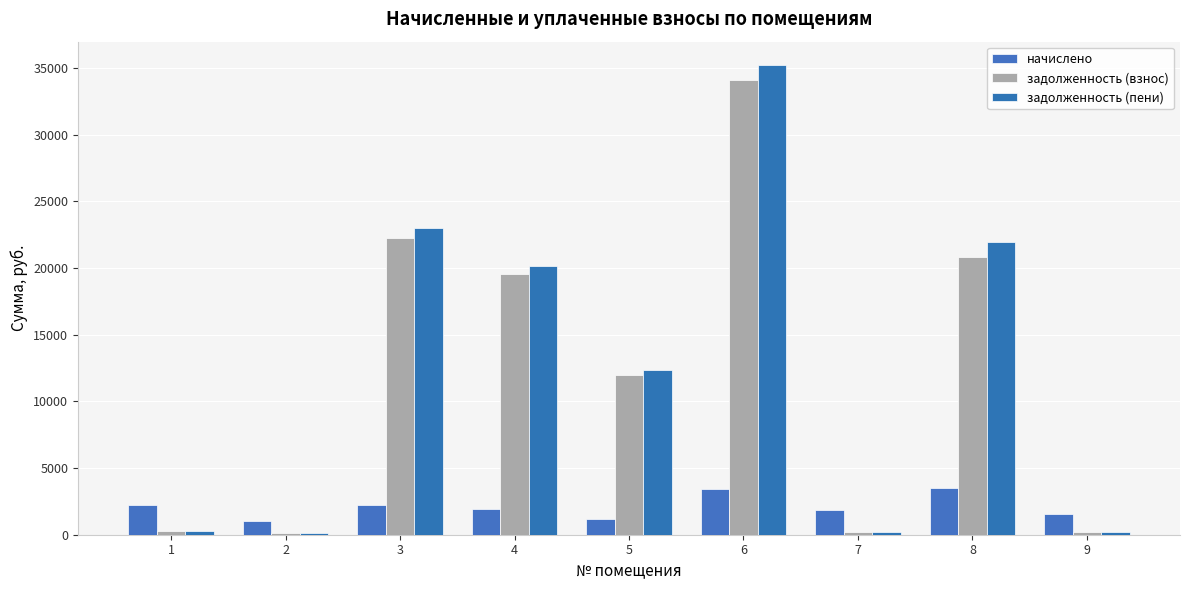

At how many categories does at least one series exceed 29796?

1